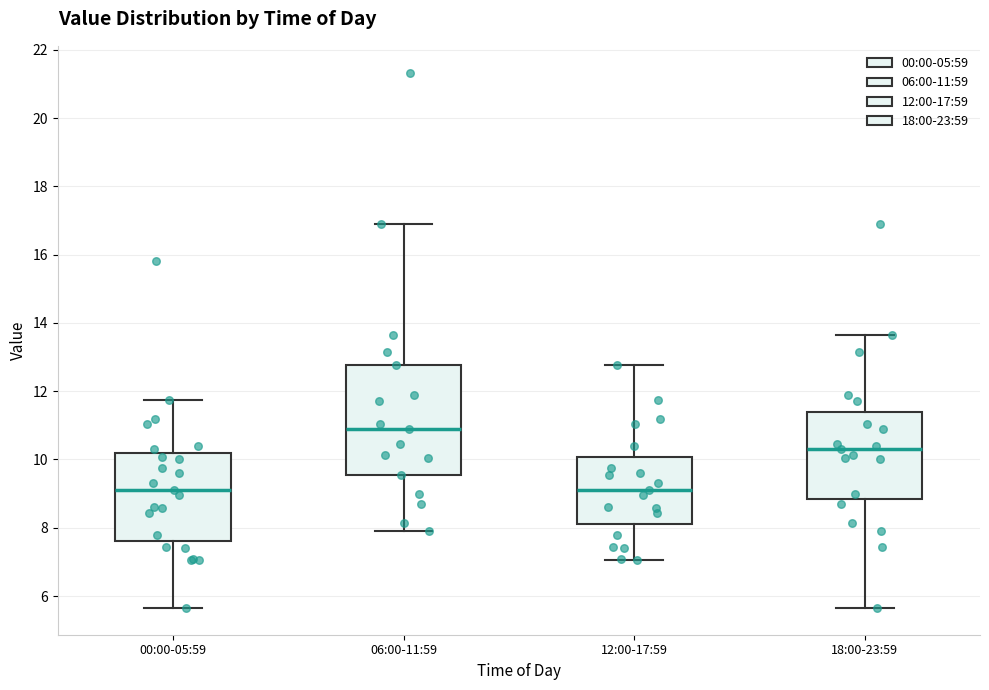

Which box's median line is the highest?

06:00-11:59